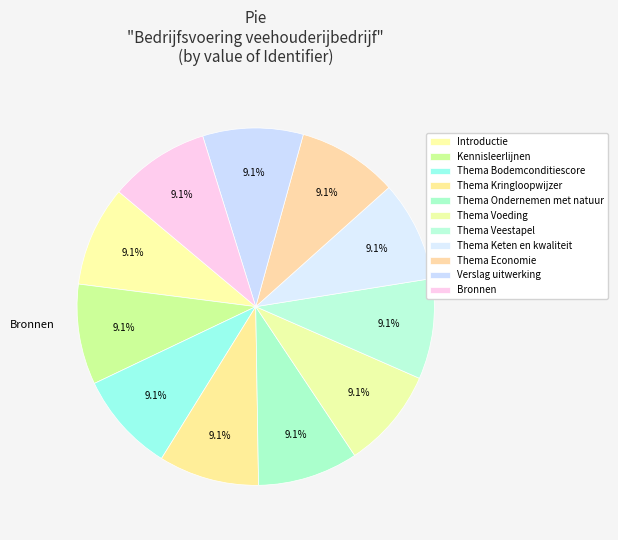

Count the number of slices in the pie.

11